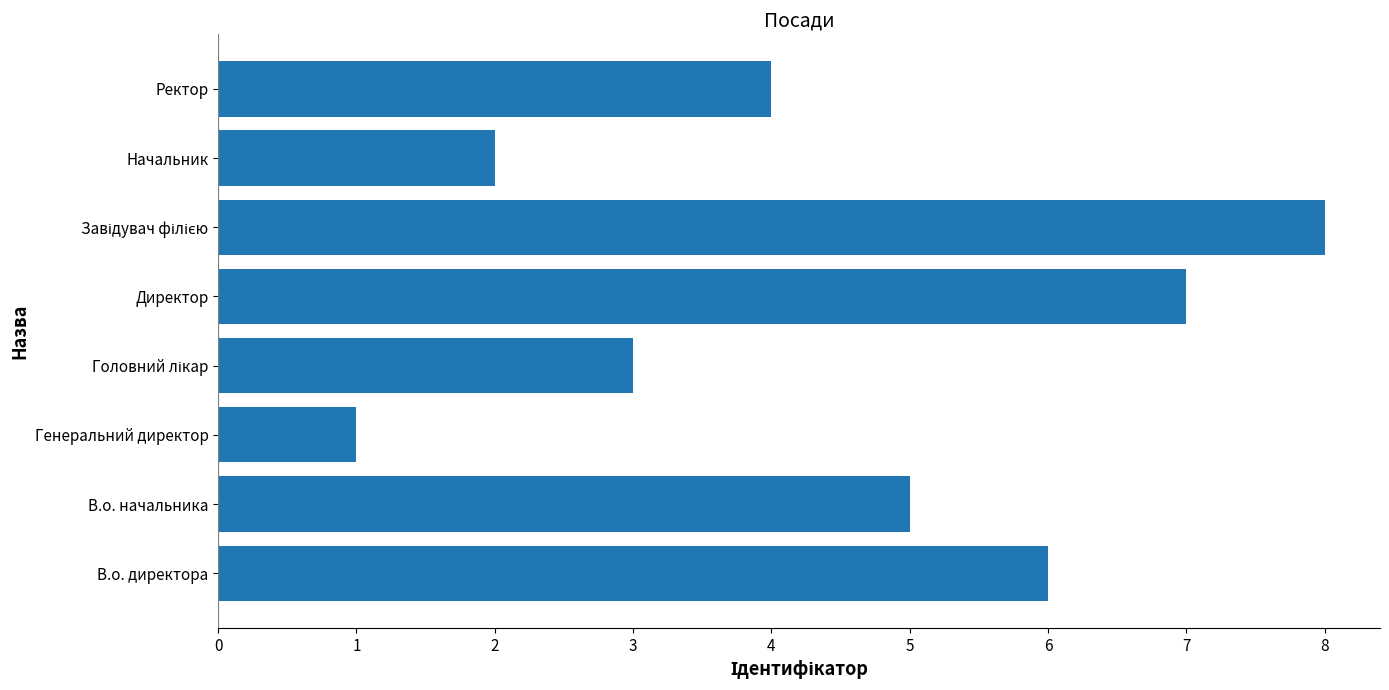

What is the difference between the second highest and second lowest values?

5